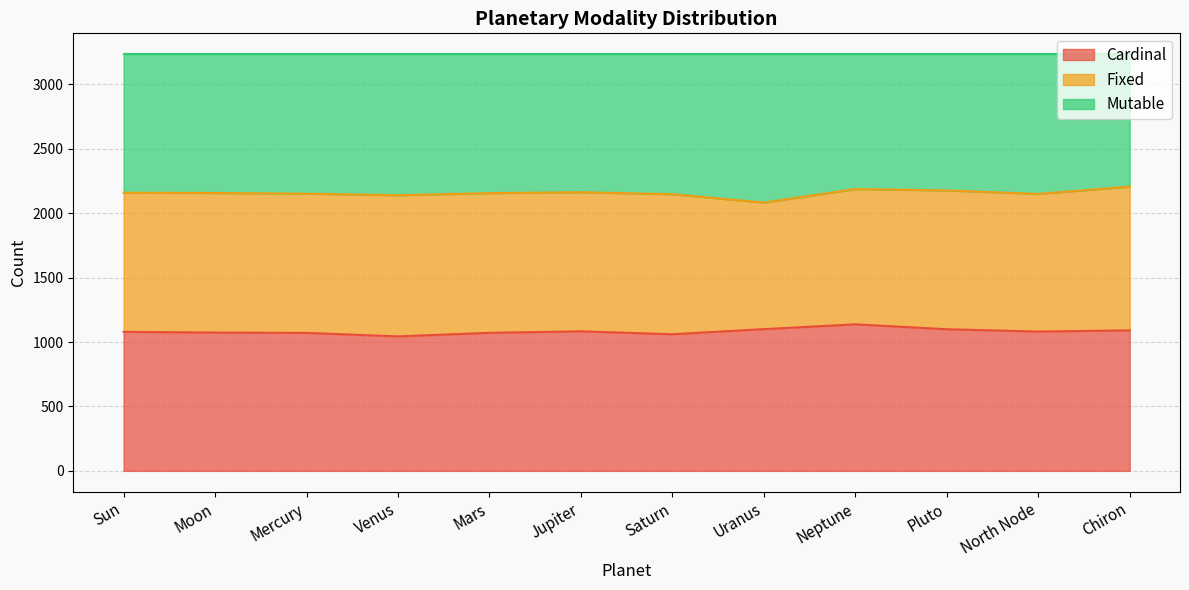

What is the label of the 3rd point from the left?

Mercury